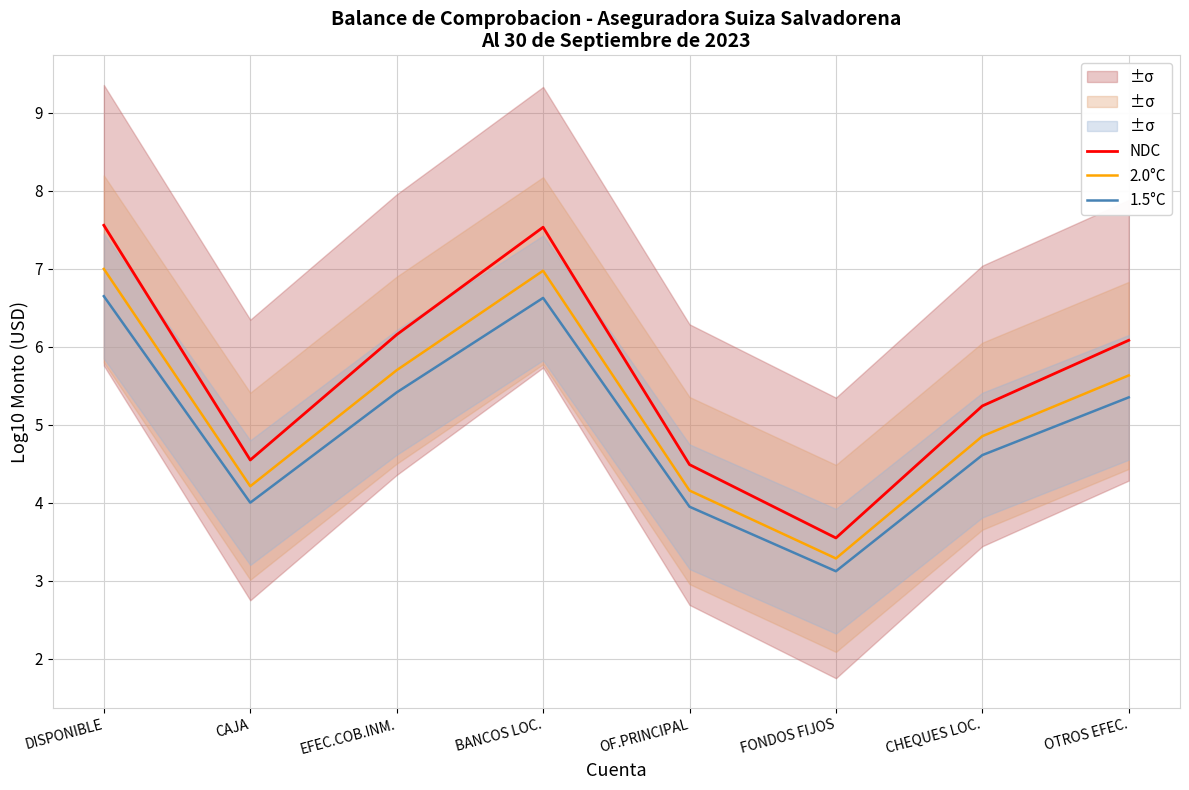

Count the number of data series in this chart.

3